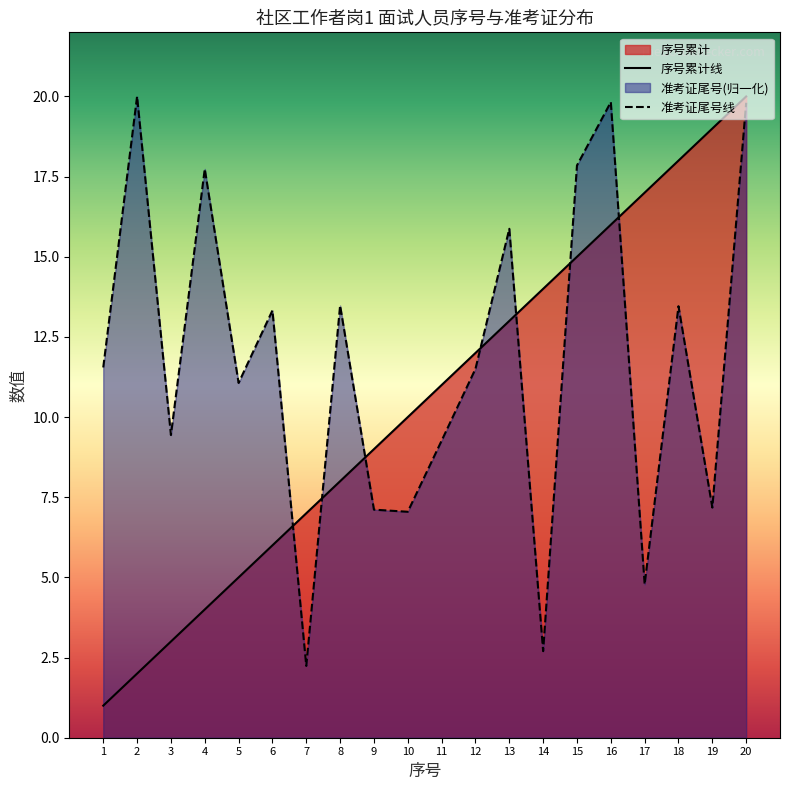

Reading left to right, what are all the values shown in this chart?

序号累计线: 1.0	2.0	3.0	4.0	5.0	6.0	7.0	8.0	9.0	10.0	11.0	12.0	13.0	14.0	15.0	16.0	17.0	18.0	19.0	20.0
准考证尾号线: 11.5	20.0	9.4	17.7	11.1	13.3	2.2	13.5	7.1	7.0	9.3	11.5	15.9	2.7	17.8	19.8	4.8	13.5	7.2	19.8